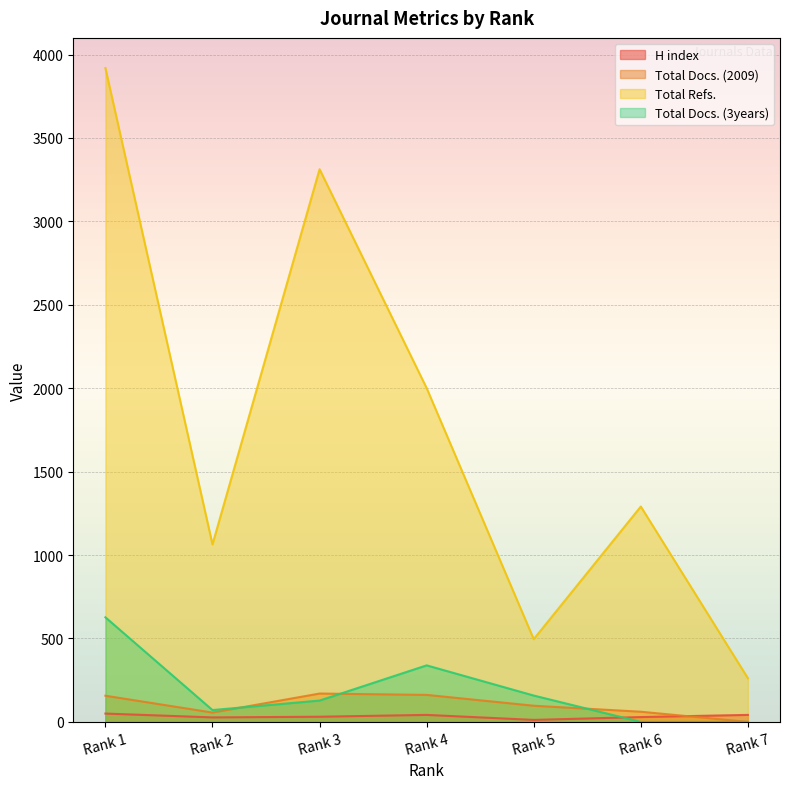

How many times do Total Docs. (3years) and Total Docs. (2009) cross each other?

3